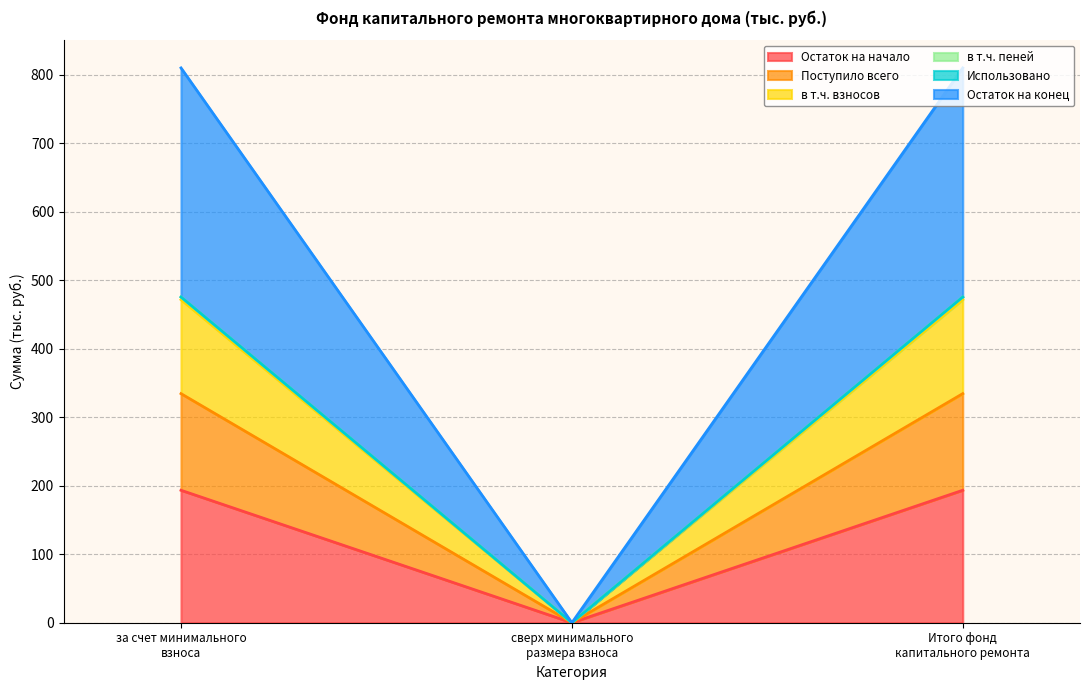

What position from the right is за счет минимального взноса?

3